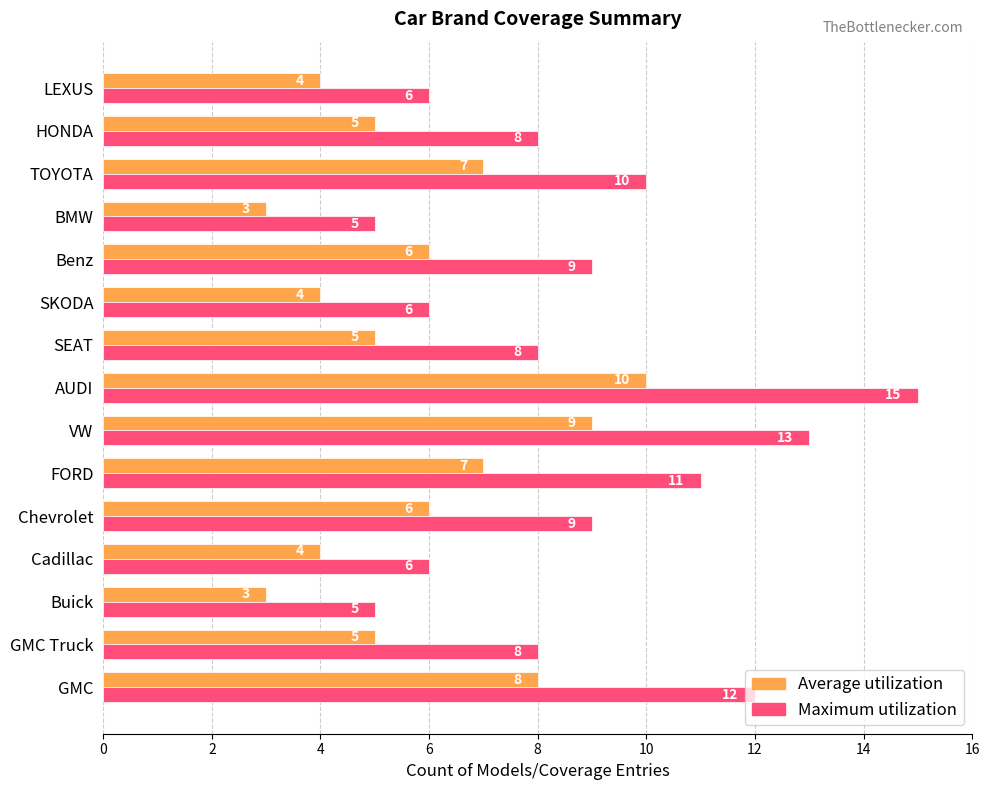

What is the average value of the Average utilization series?

6